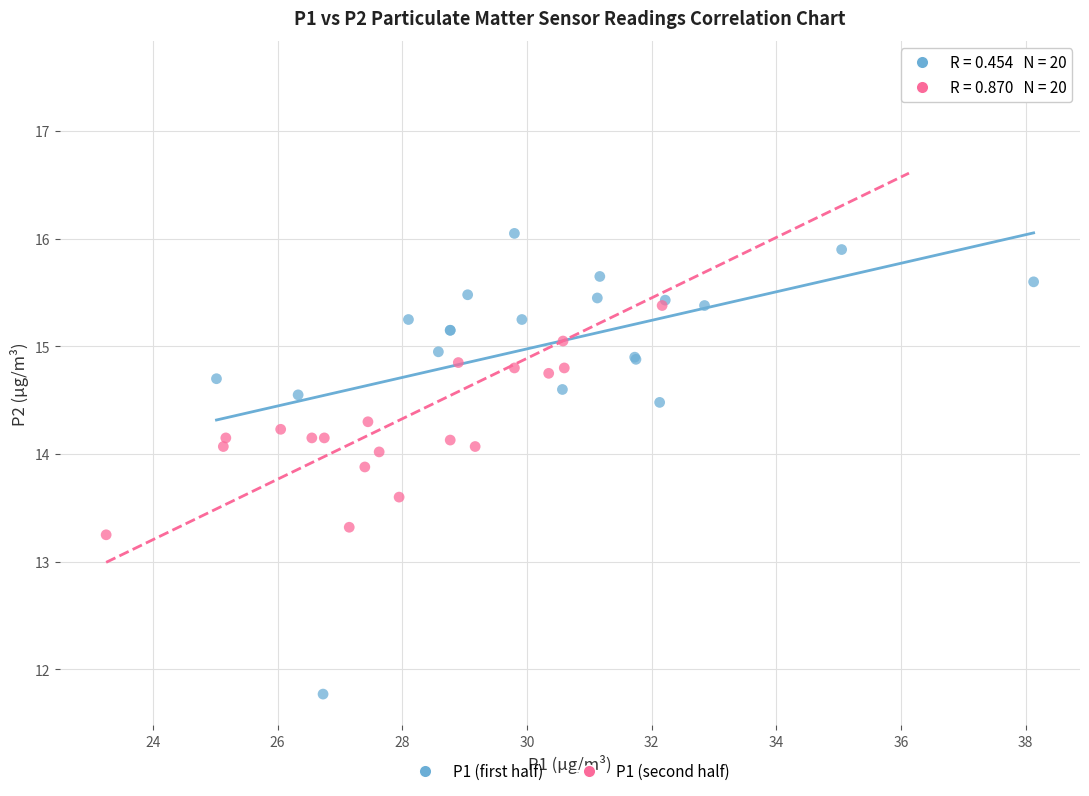

Which series reaches the maximum Y coordinate?

P1 (second half)